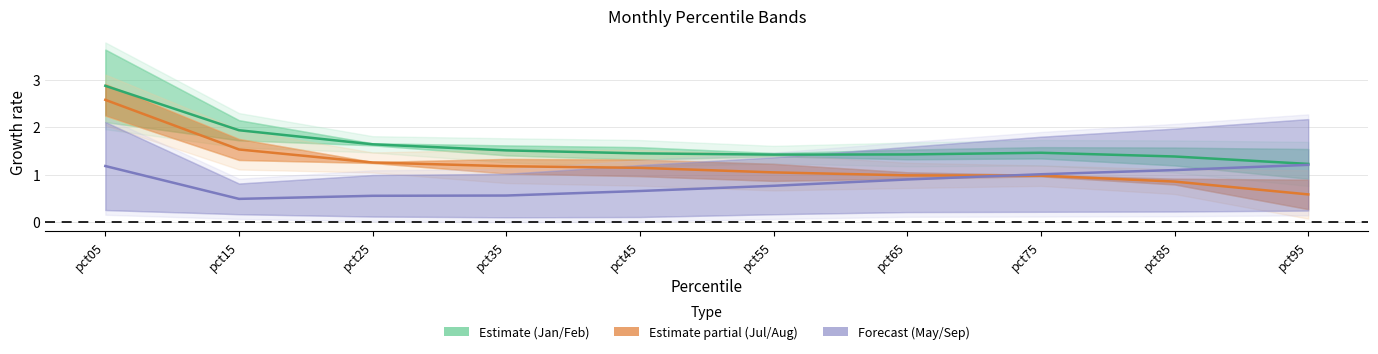

At which category is the sum across all series the highest?

pct05